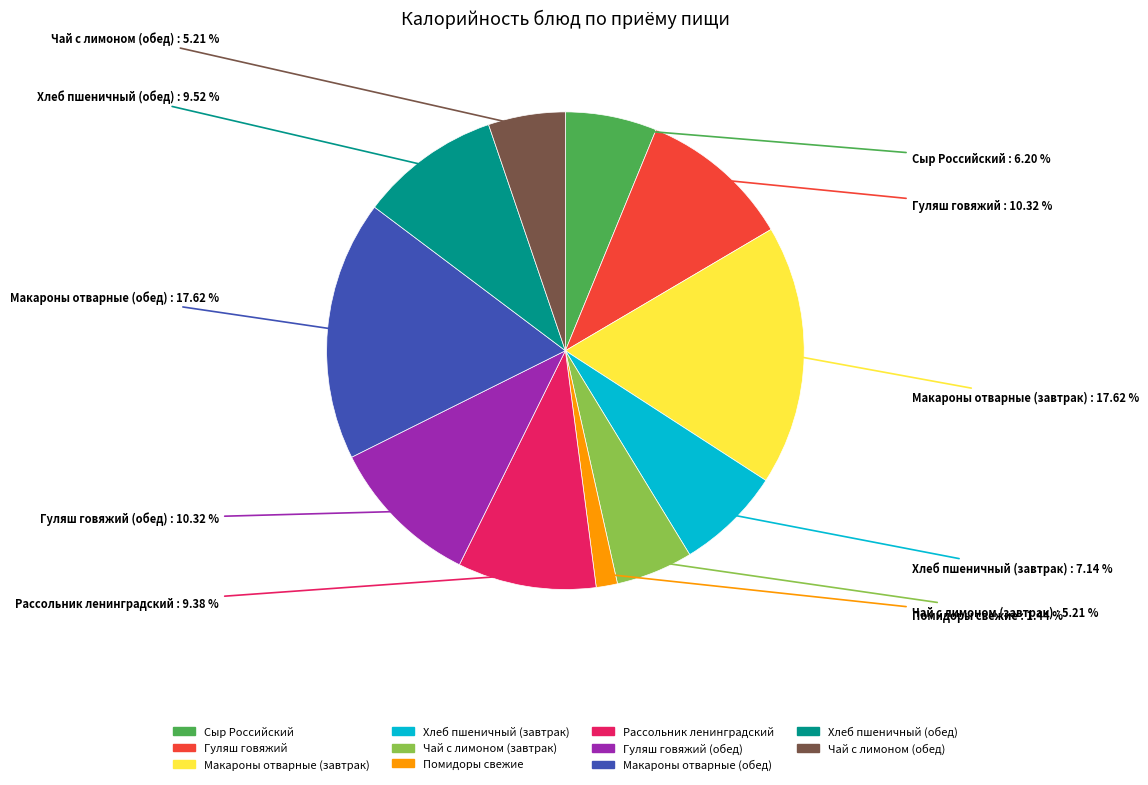

Does any single category account for the majority?

No